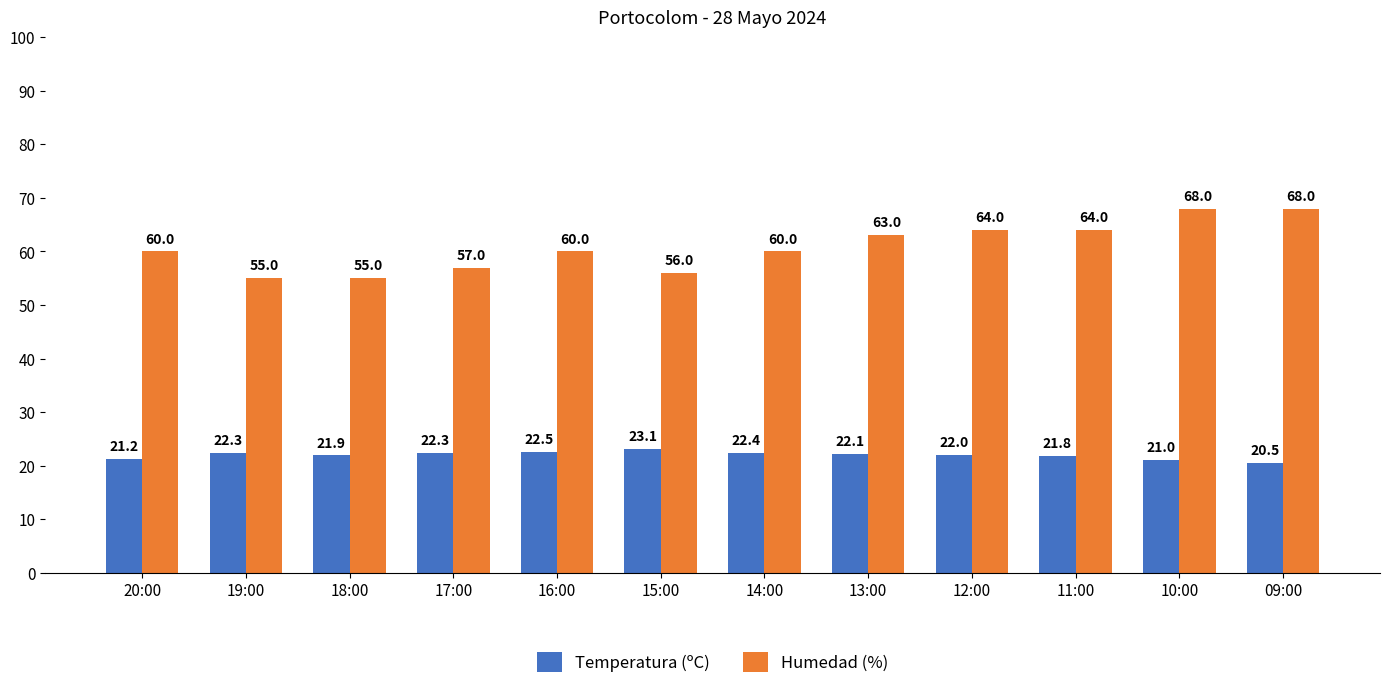

At which label does Temperatura (ºC) reach its peak?

15:00